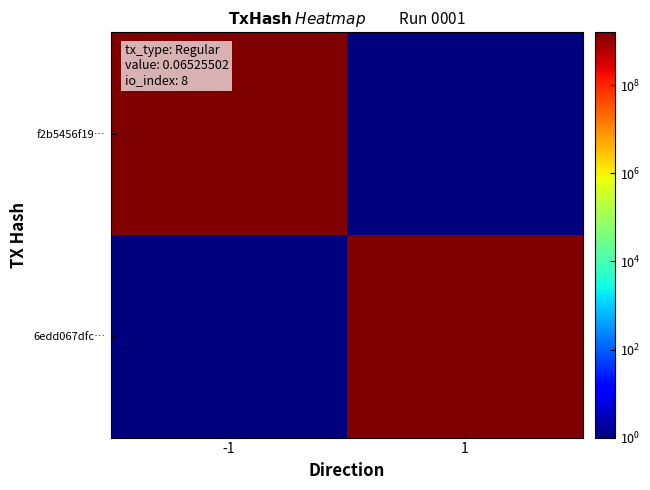

What is the difference between the highest and lowest values at -1?

1604179772